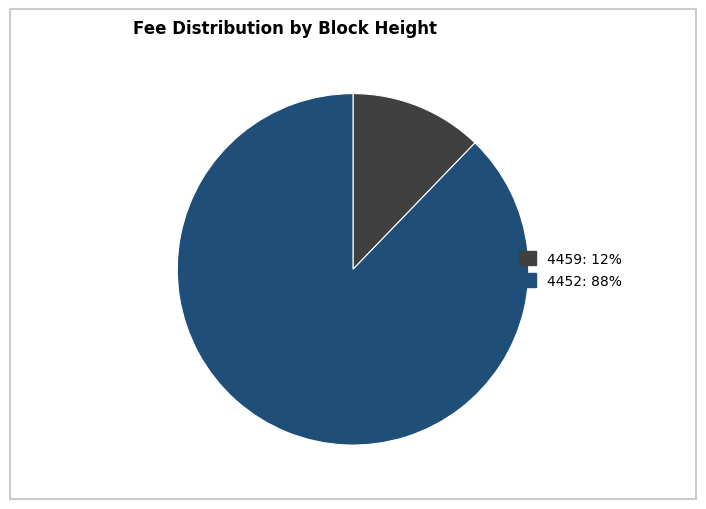

True or false: 4459 accounts for 12% of the total.

True